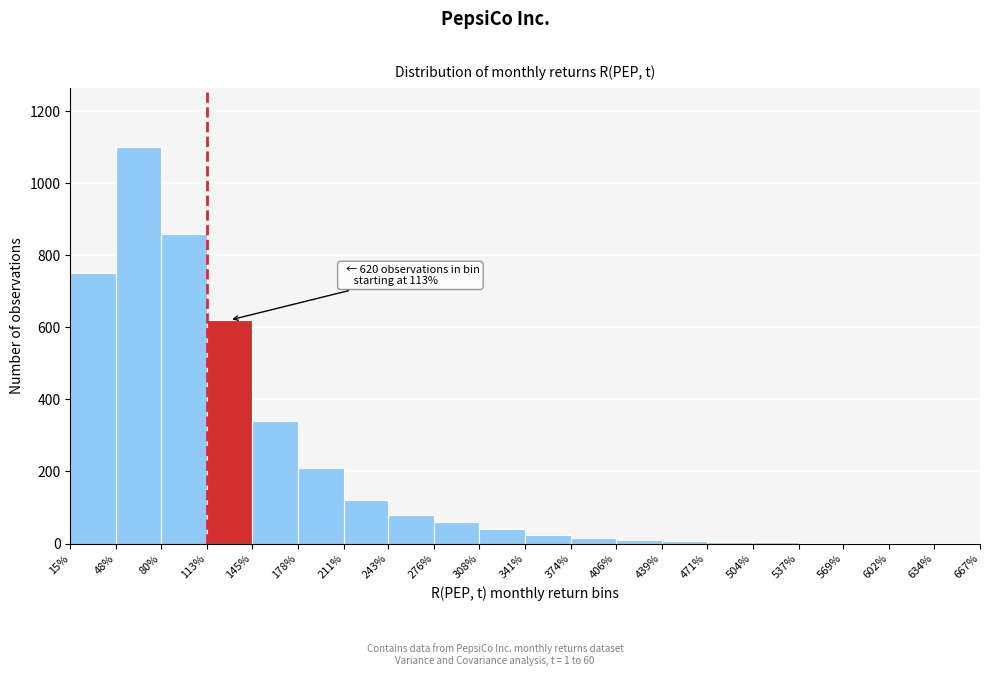

Which range on the x-axis has the tallest bar?

48% to 80%